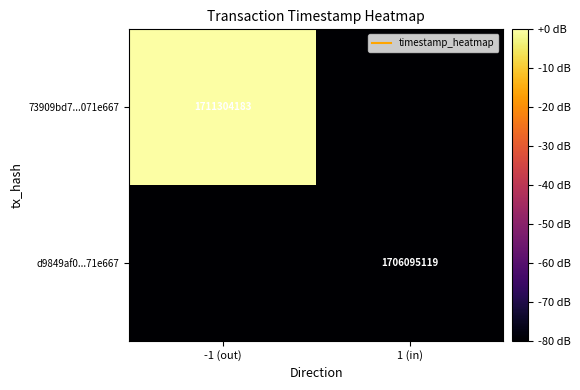

Which has a higher value, 1 (in) or -1 (out)?

-1 (out)